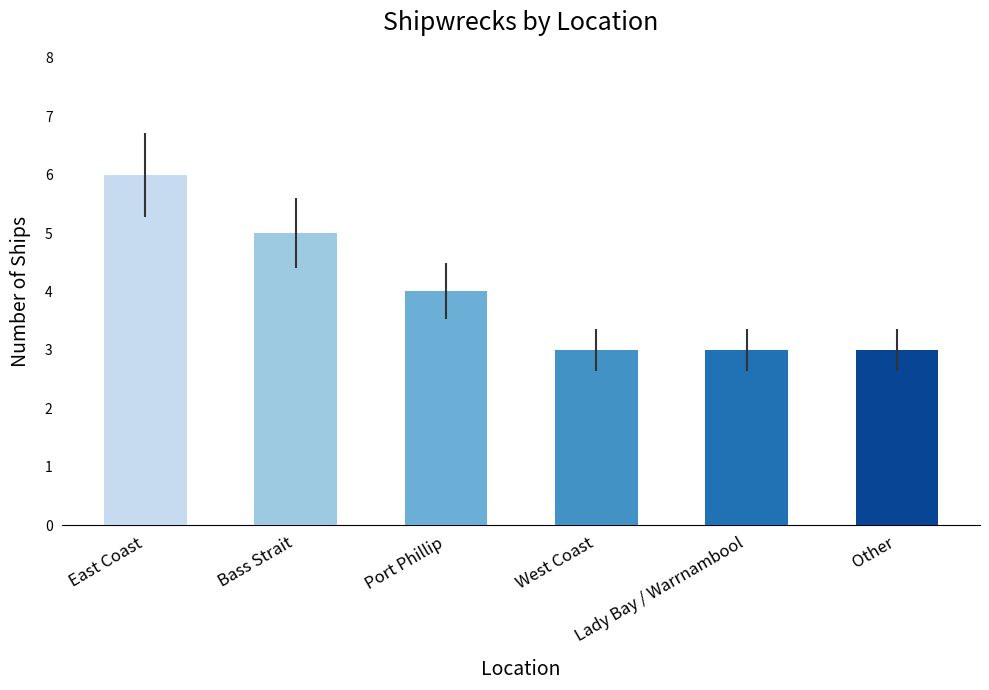

Where does the data first go above 4?

East Coast